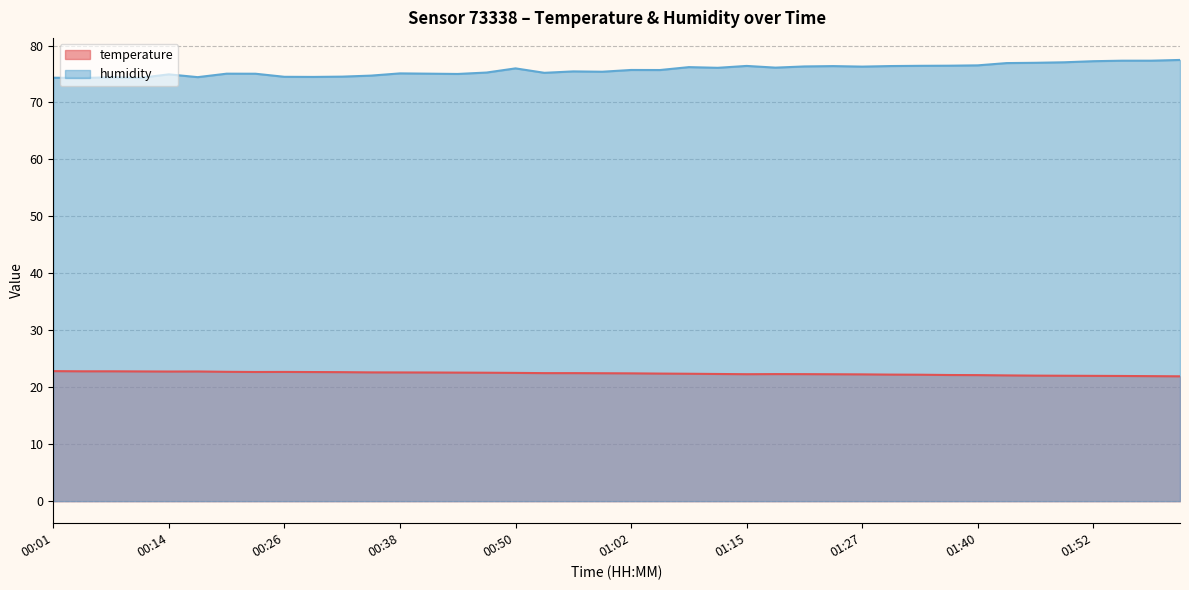

What is the label of the 27th point from the left?

01:21